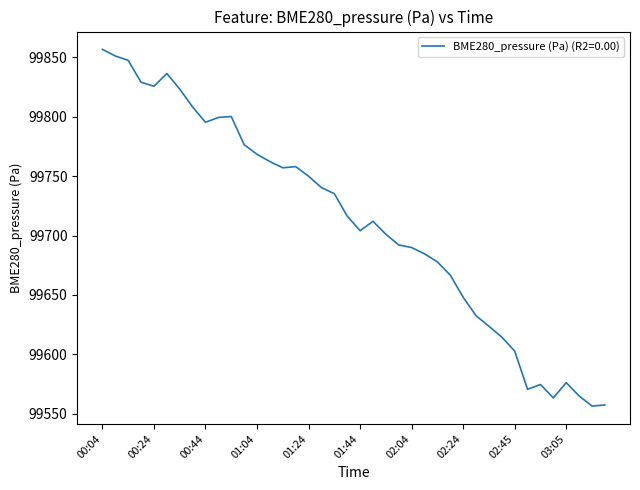

What is the greatest value displayed?

99856.7